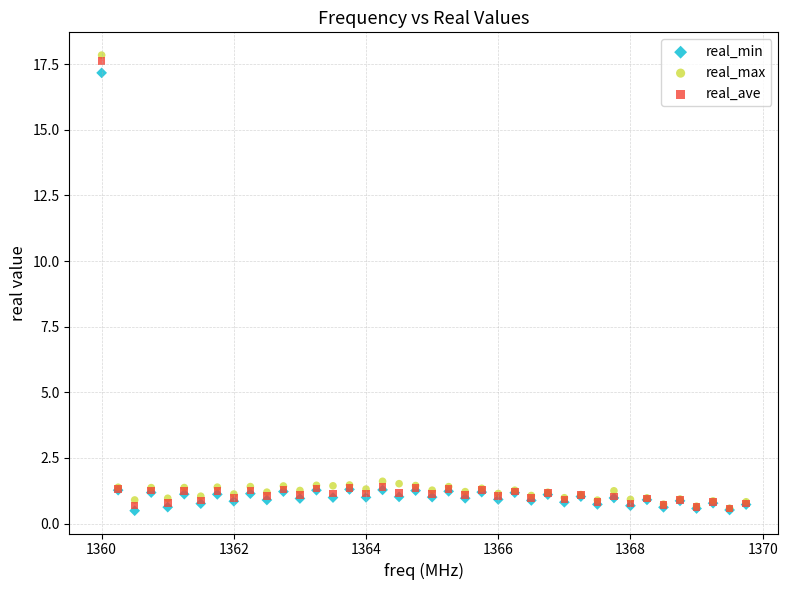

Which series contains the highest Y value?

real_max